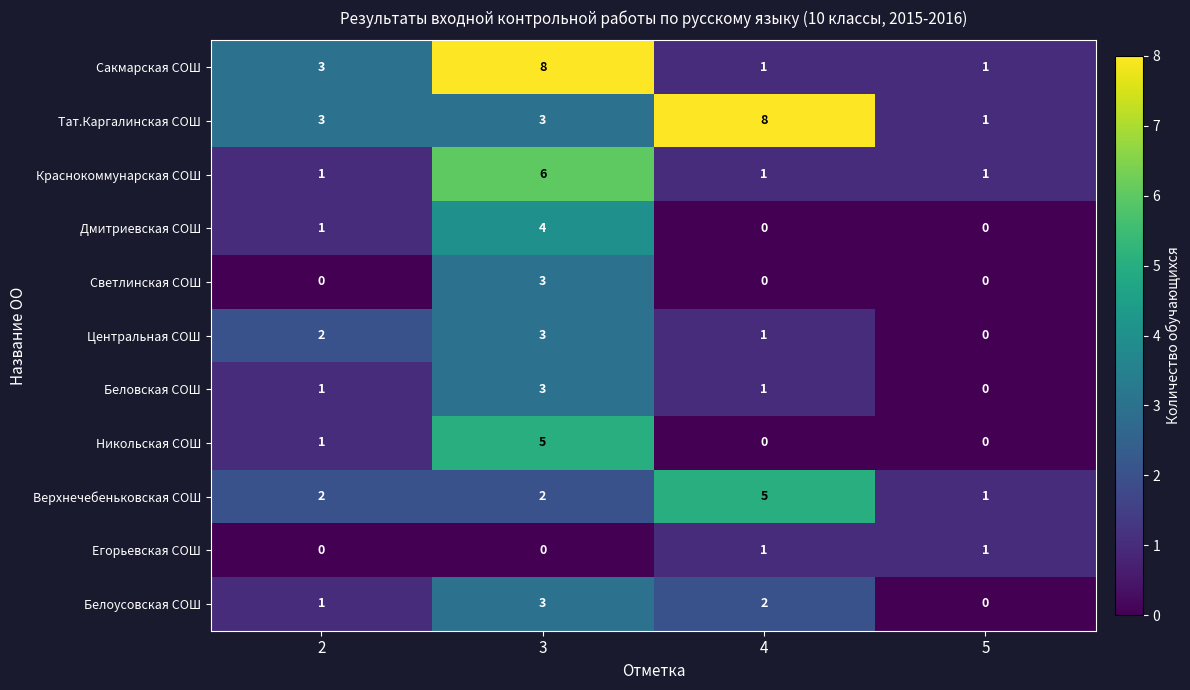

How many data points in Дмитриевская СОШ are less than 1?

2